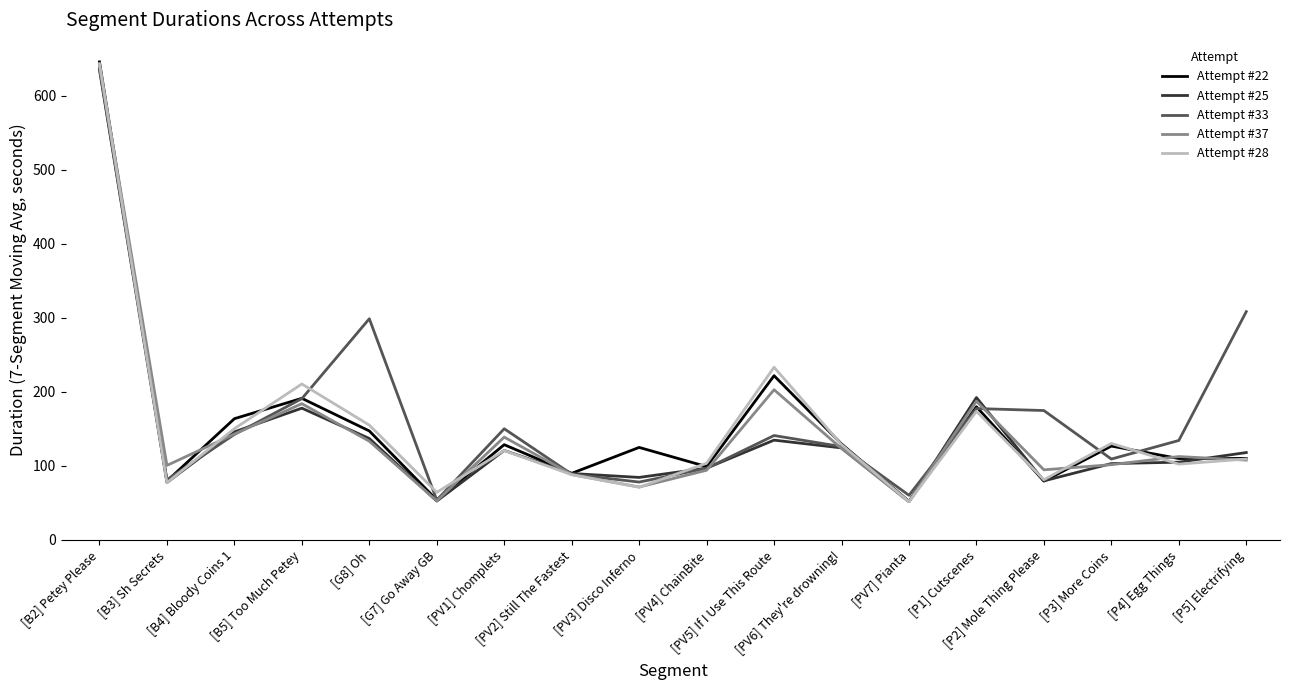

What is the difference between the Attempt #22 values at [P3] More Coins and [B3] Sh Secrets?

47.3